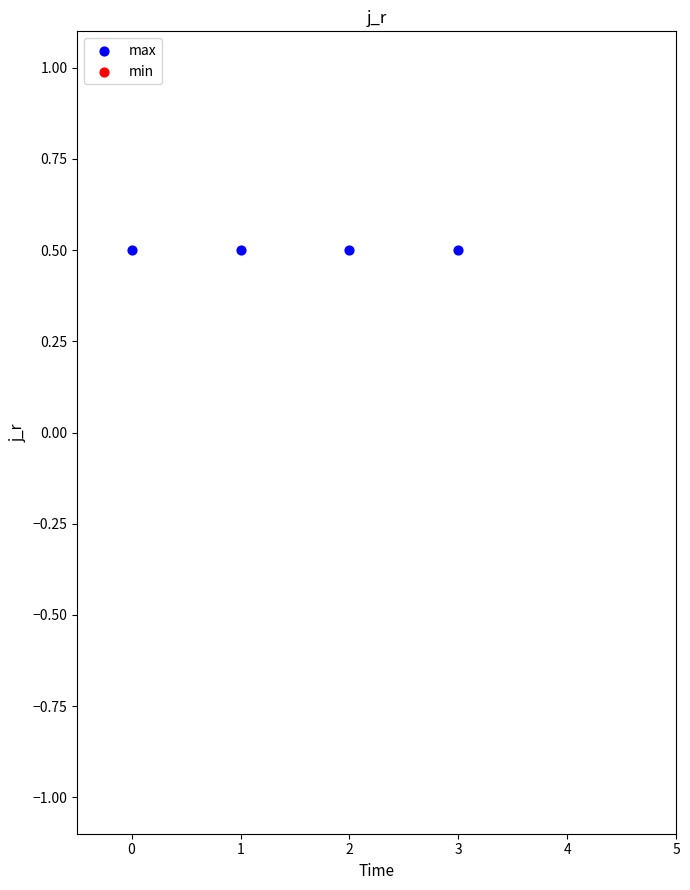

Is the value of min at 2 greater than the value of max at 2?

Yes